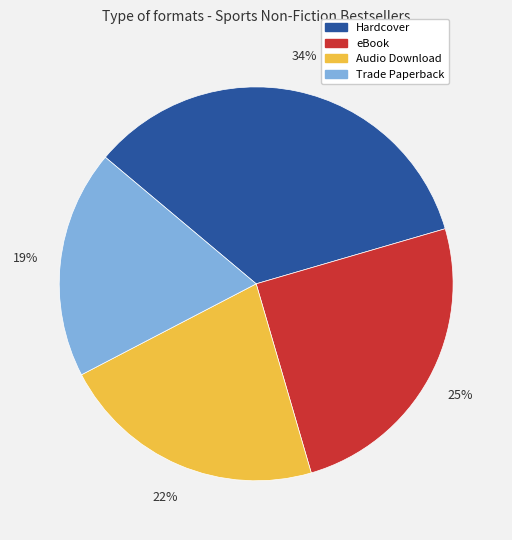

Is there any slice that represents more than half of the pie?

No